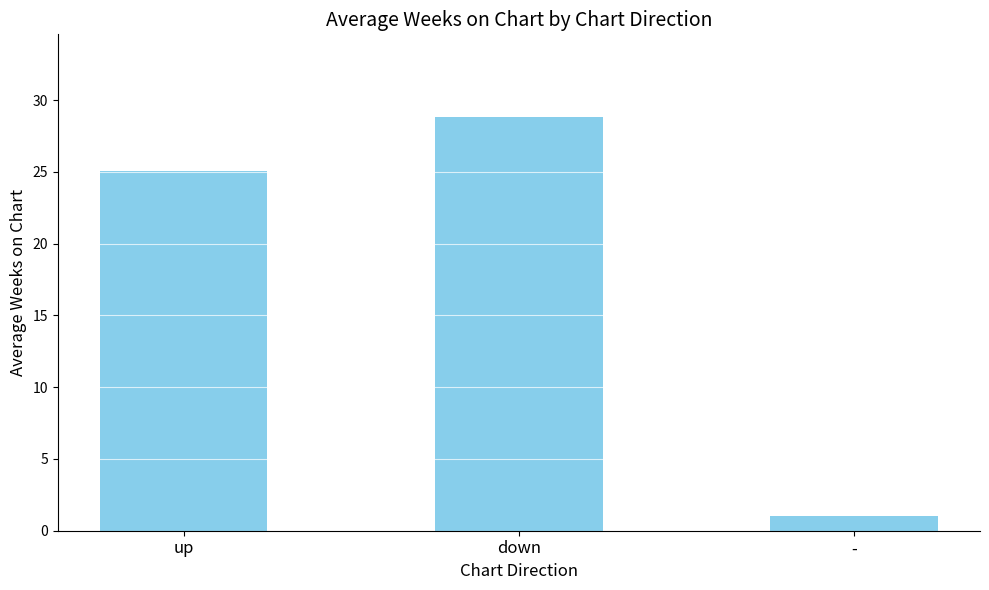

What is the greatest value displayed?

28.8